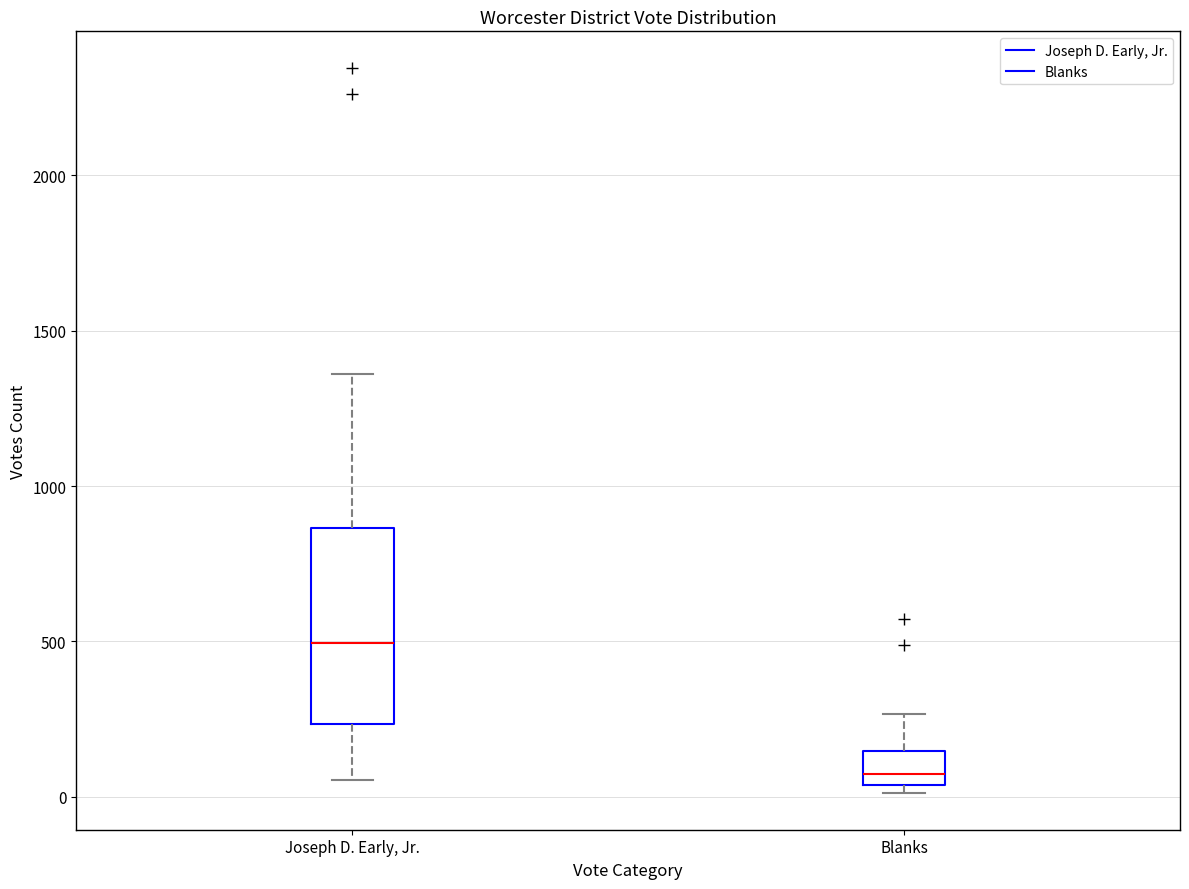

Which box has the lowest median line?

Blanks